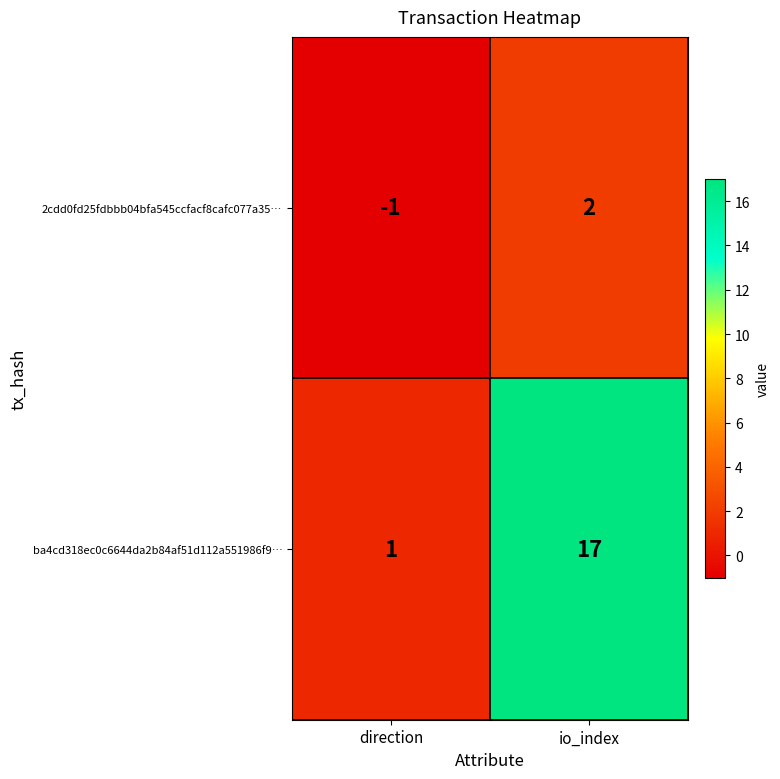

At how many categories does at least one series exceed 9?

1